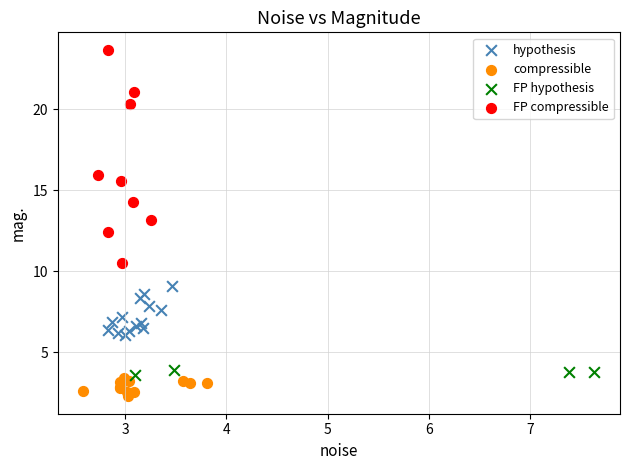

Which series has the largest Y range (max minus min)?

FP compressible